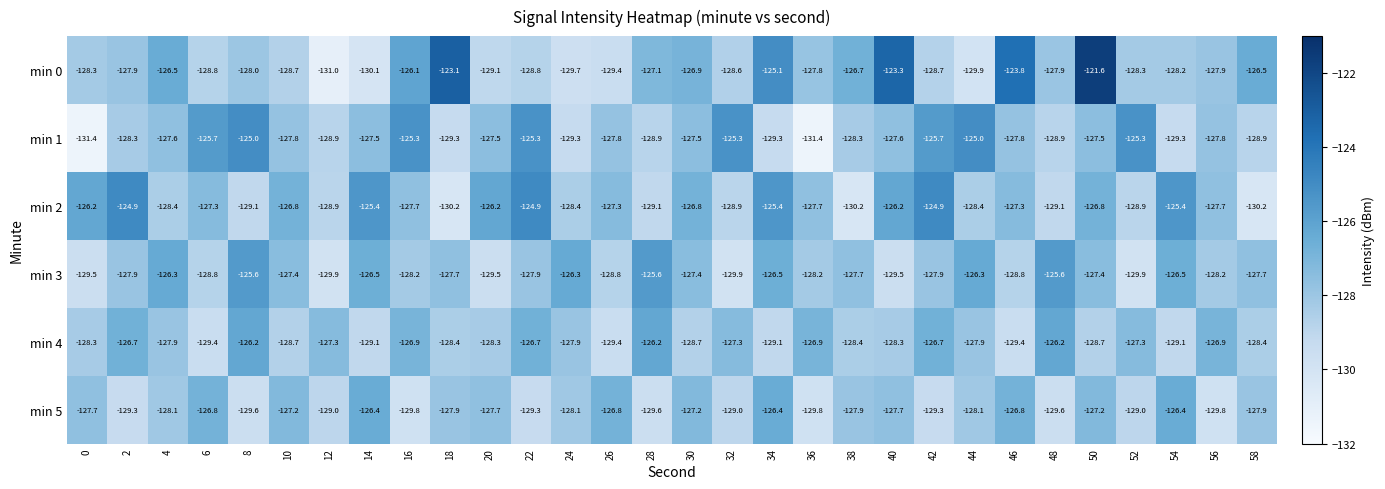

What is the total value across all series at 28?

-766.5